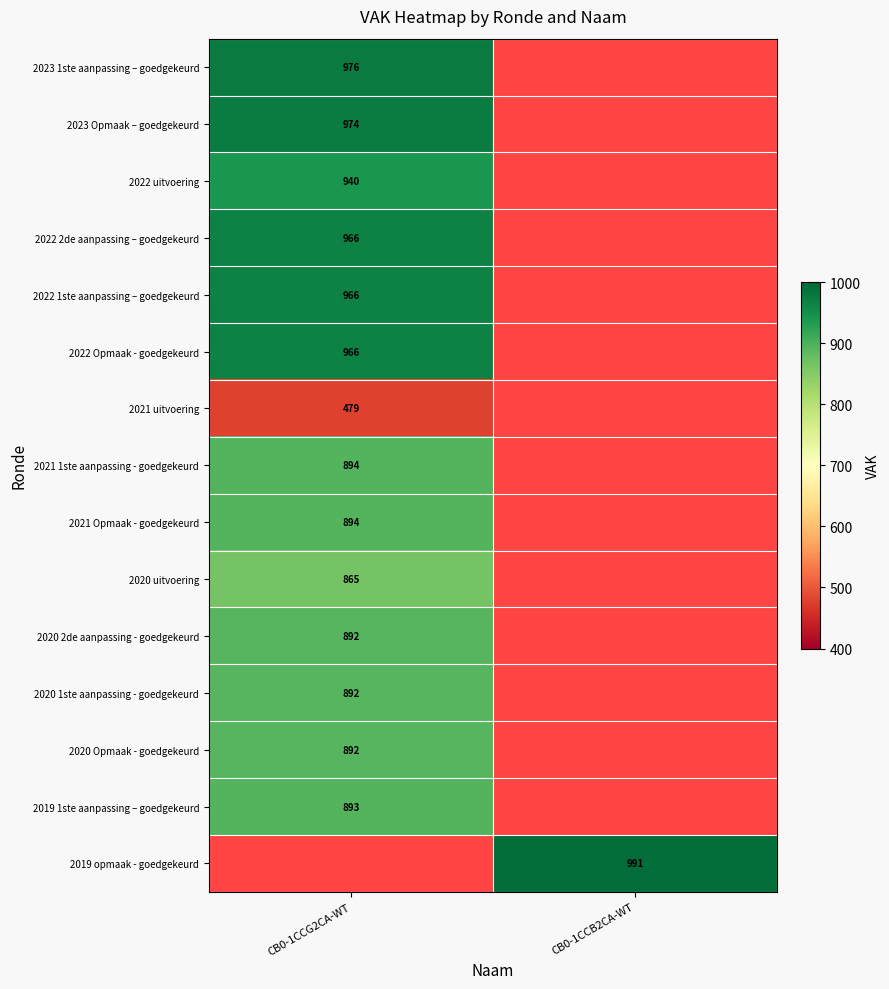

Is it true that 2022 uitvoering equals 468 at CB0-1CCG2CA-WT?

False